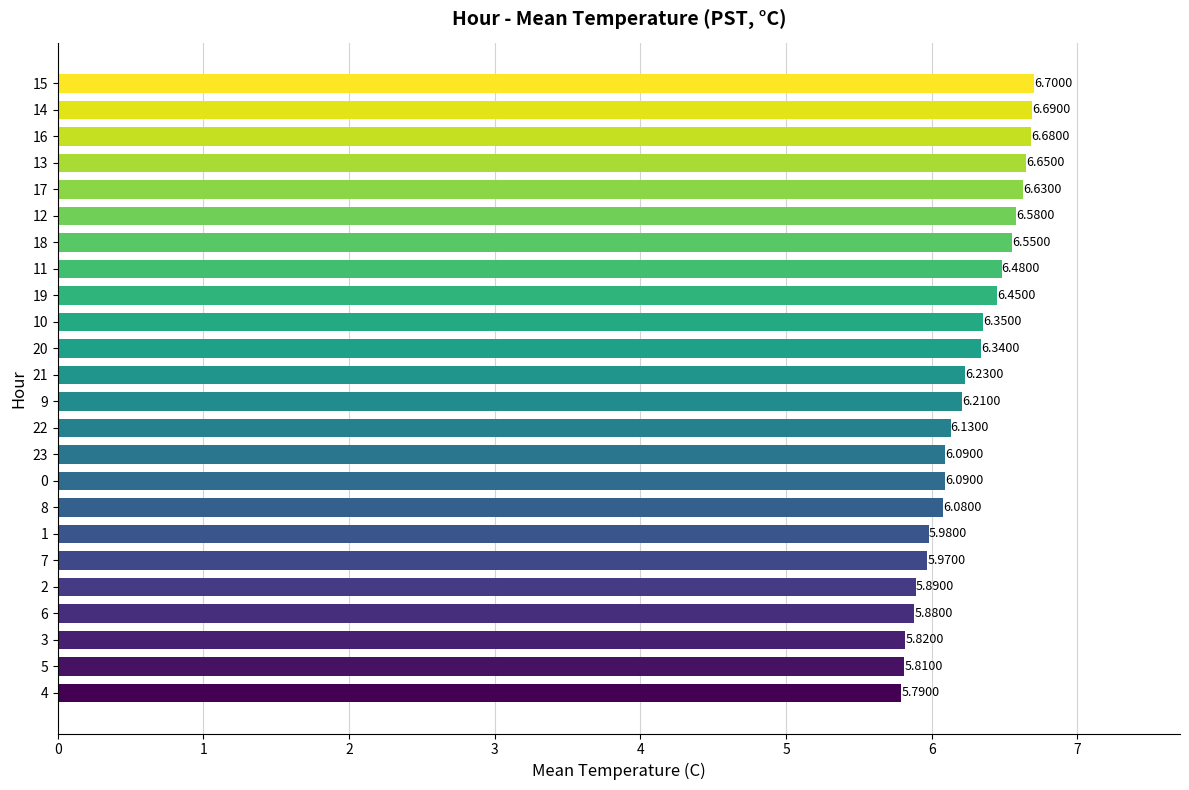

How many bars are there in total?

24